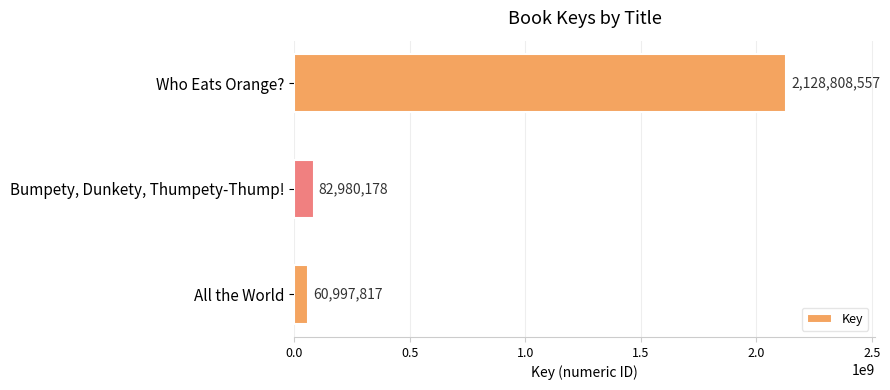

Are the bars horizontal?

Yes